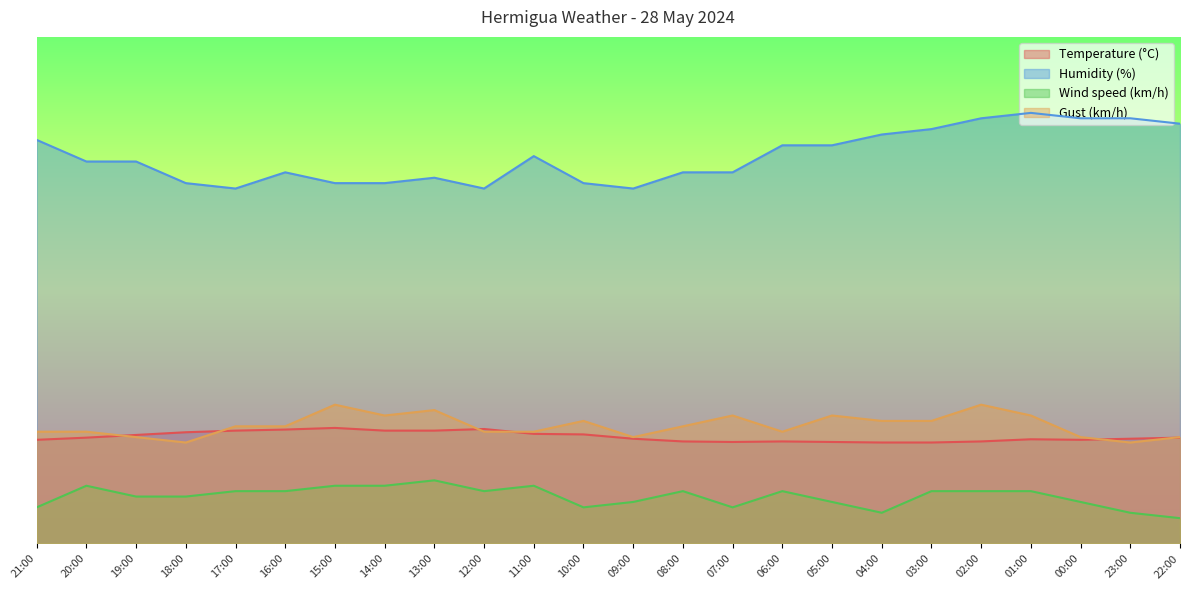

What is the sum of all Gust (km/h) values?

558.4